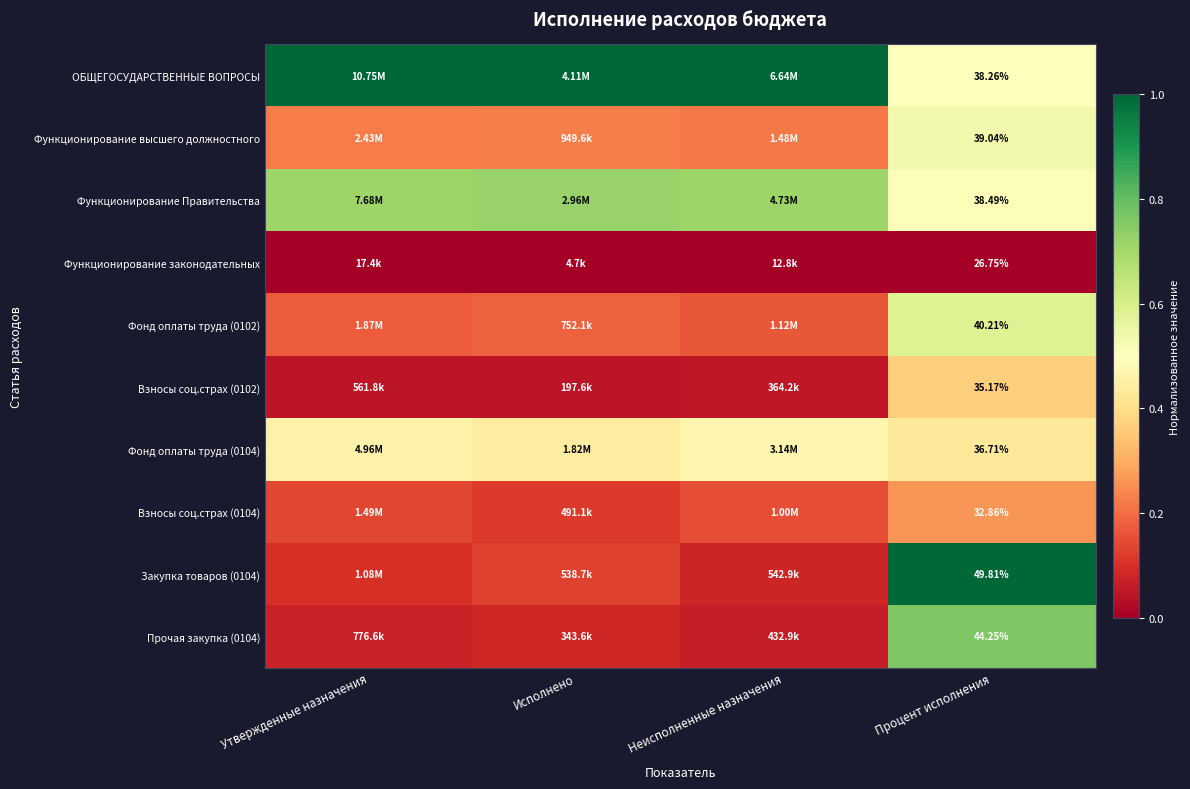

At which category is the sum across all series the highest?

Процент исполнения